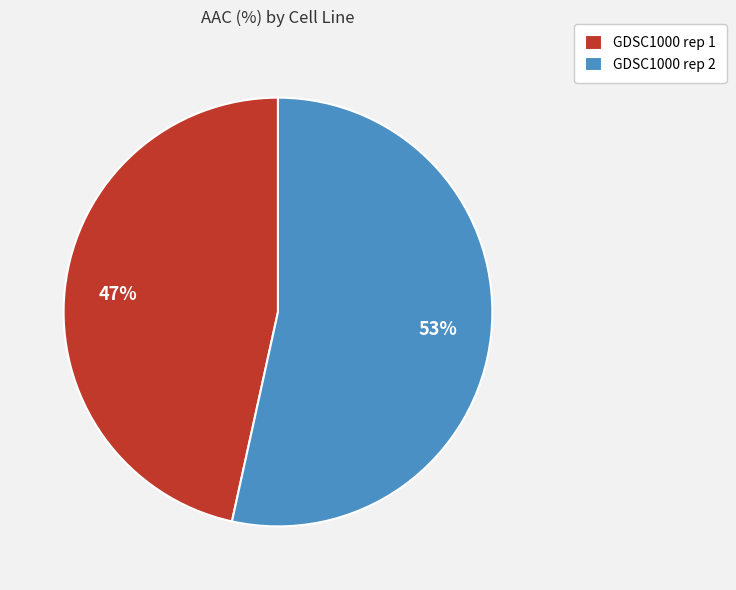

Which slice represents more than half of the pie?

GDSC1000 rep 2